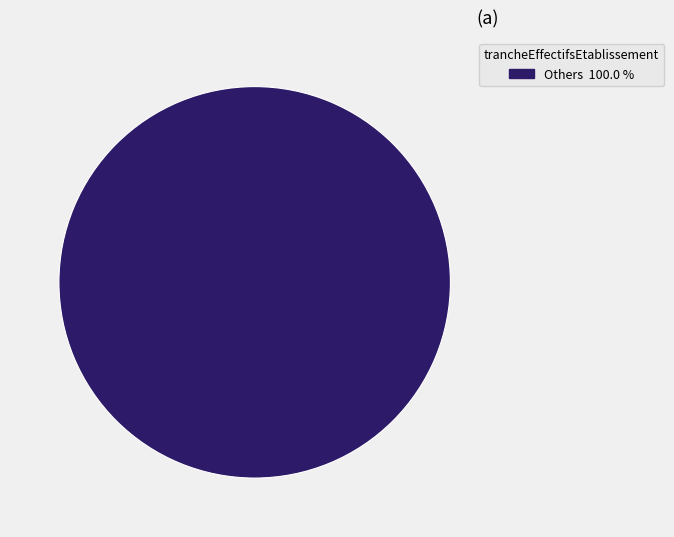

Is there a majority slice in this chart?

Yes